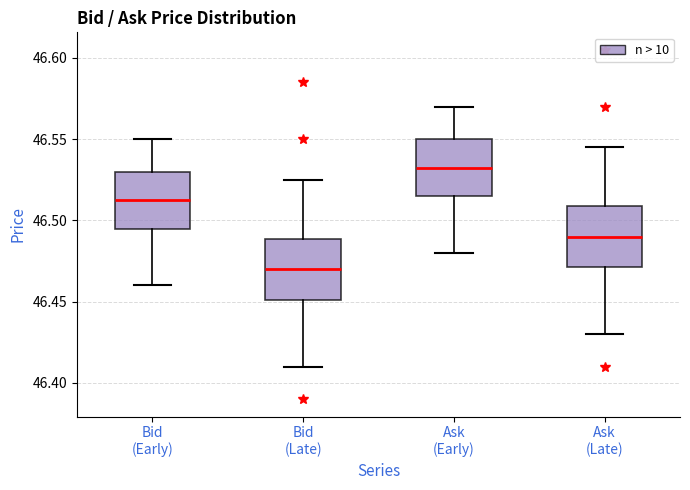

Where is the lower edge of the box for Ask (Early) on the y-axis? The values are not printed on the chart, so give them approximately, as read against the axis.

46.515